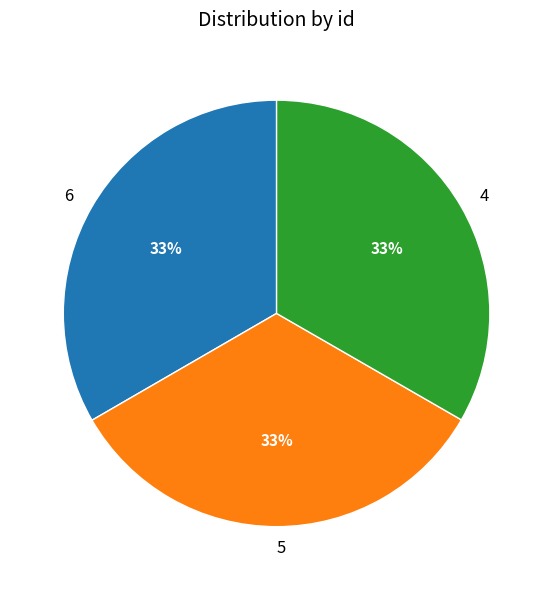

Does 6 account for over 50% of the chart?

No